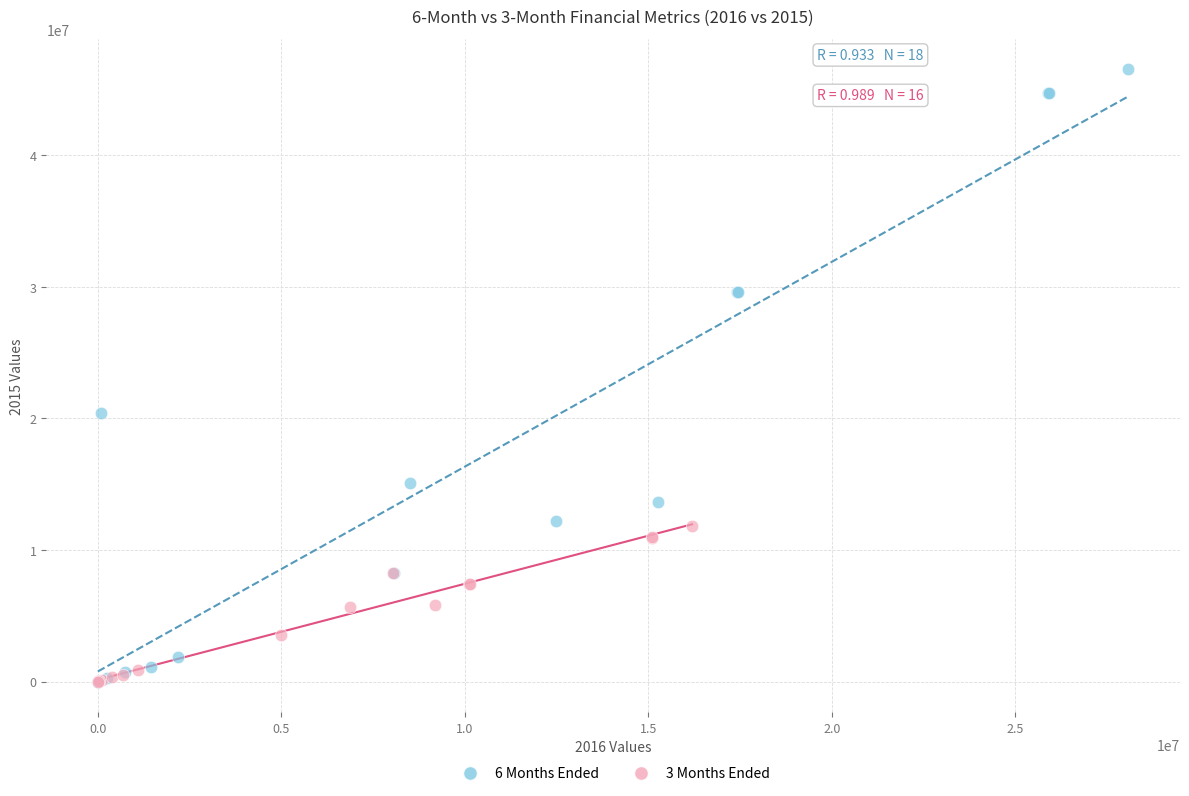

Which series reaches the maximum Y coordinate?

6 Months Ended